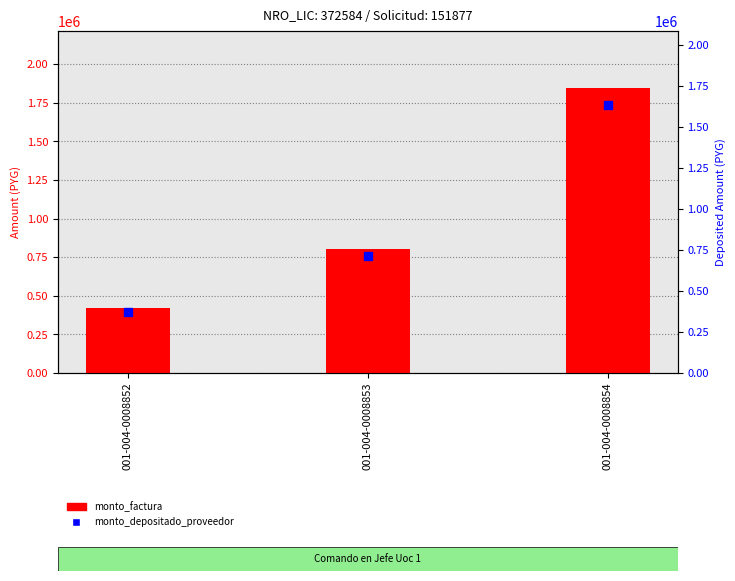

What are all the series names shown in the legend?

monto_factura, monto_depositado_proveedor